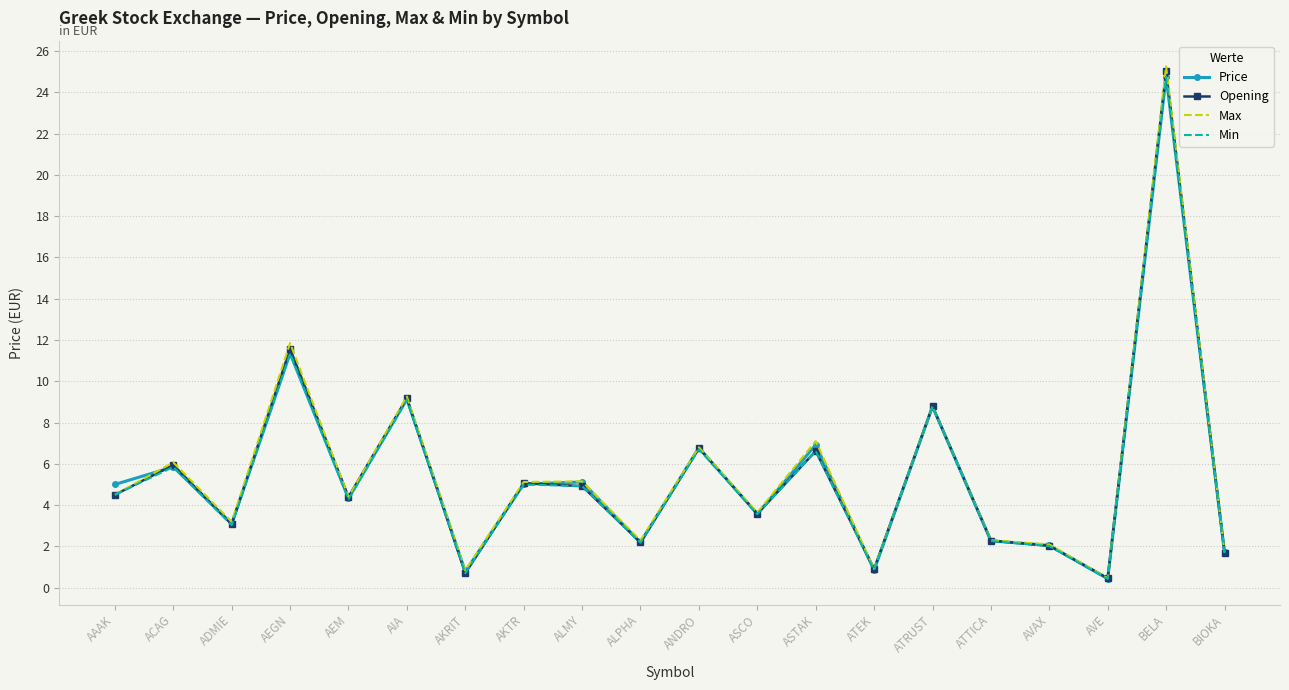

Is the value of Max at ATRUST greater than the value of Min at ADMIE?

Yes